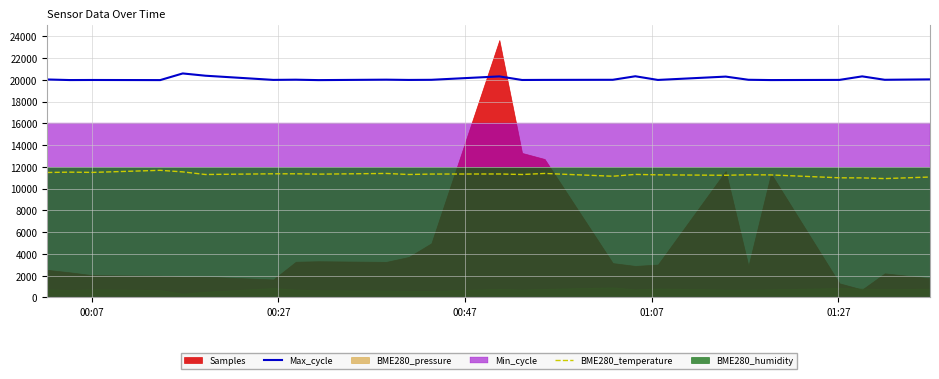

True or false: Max_cycle and BME280_temperature cross at least once.

False